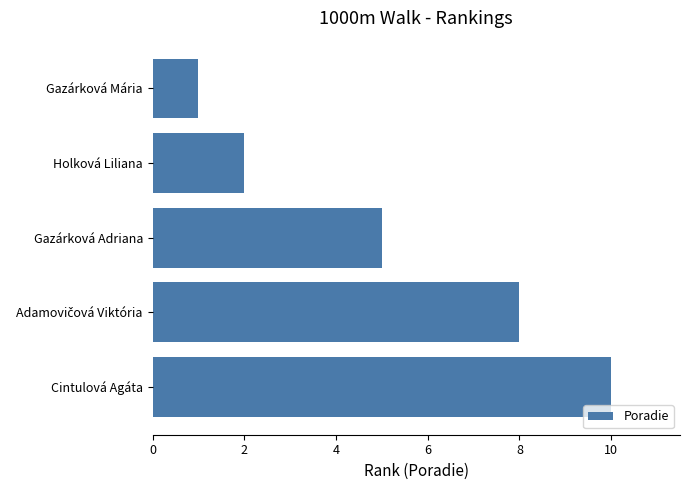

How many values are between 2 and 8?

3